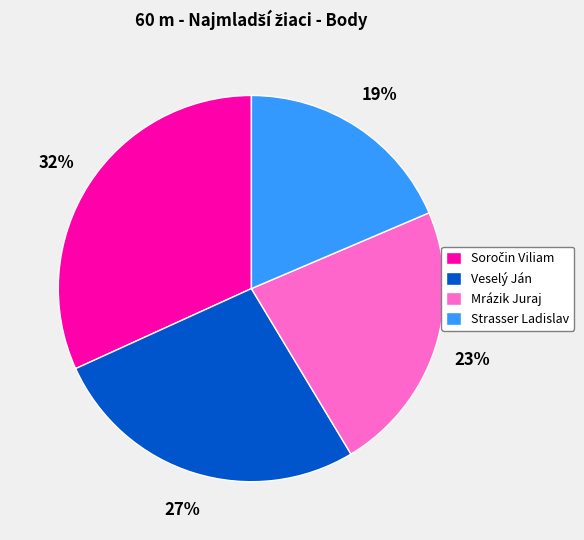

Combined, do Strasser Ladislav and Mrázik Juraj account for over 50%?

No